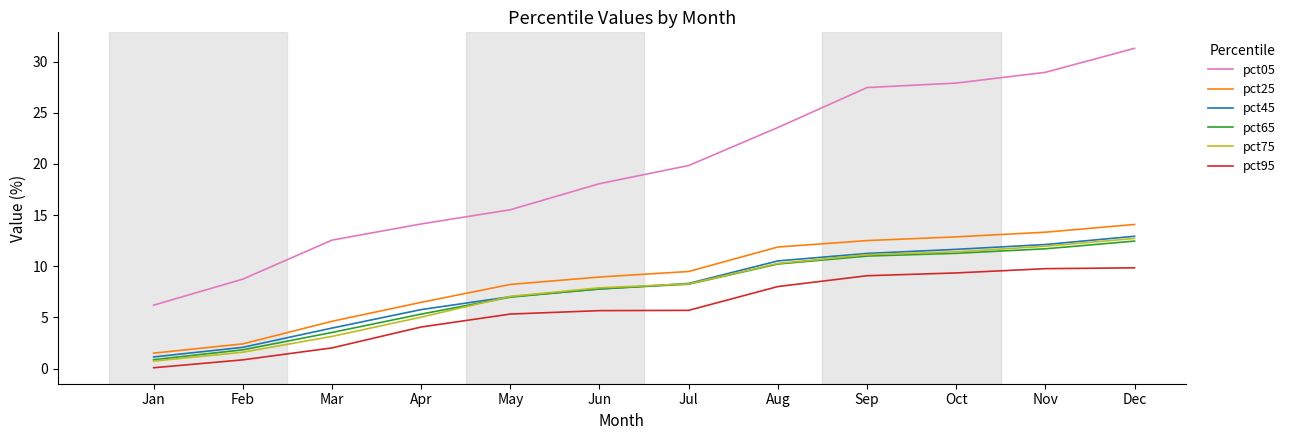

The value of pct95 at Nov is 3.5. True or false?

False